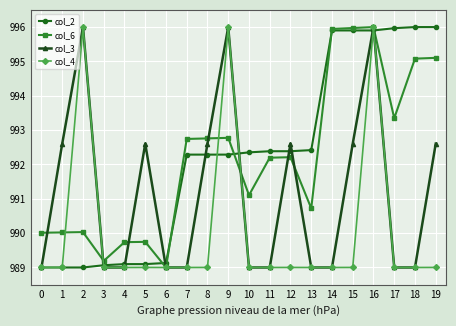

What is the value of the col_2 point at the 4th from the left?

989.1